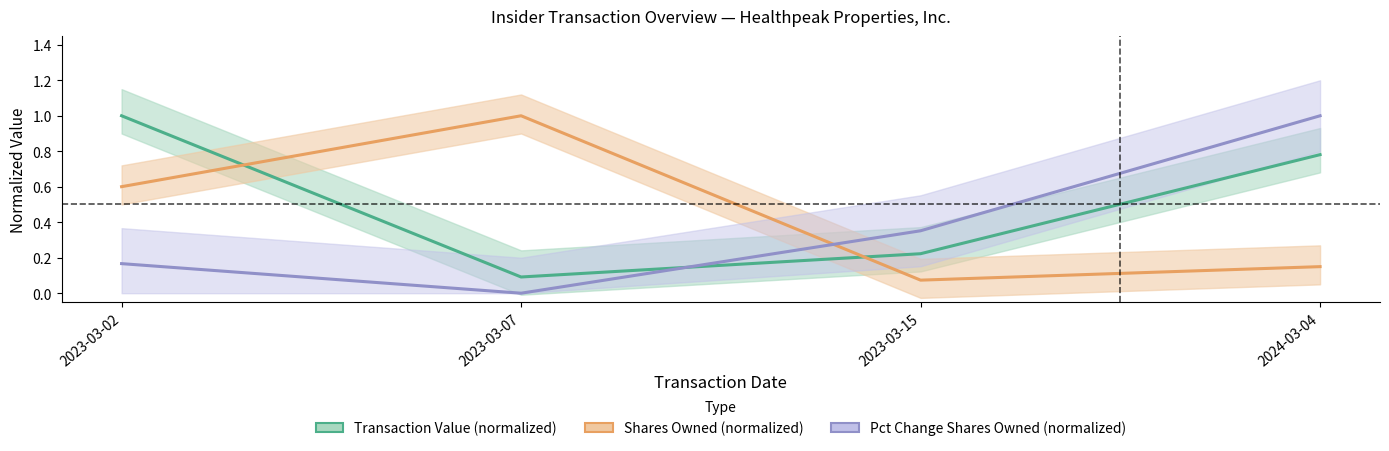

What is the total value across all series at 2023-03-07?

1.1